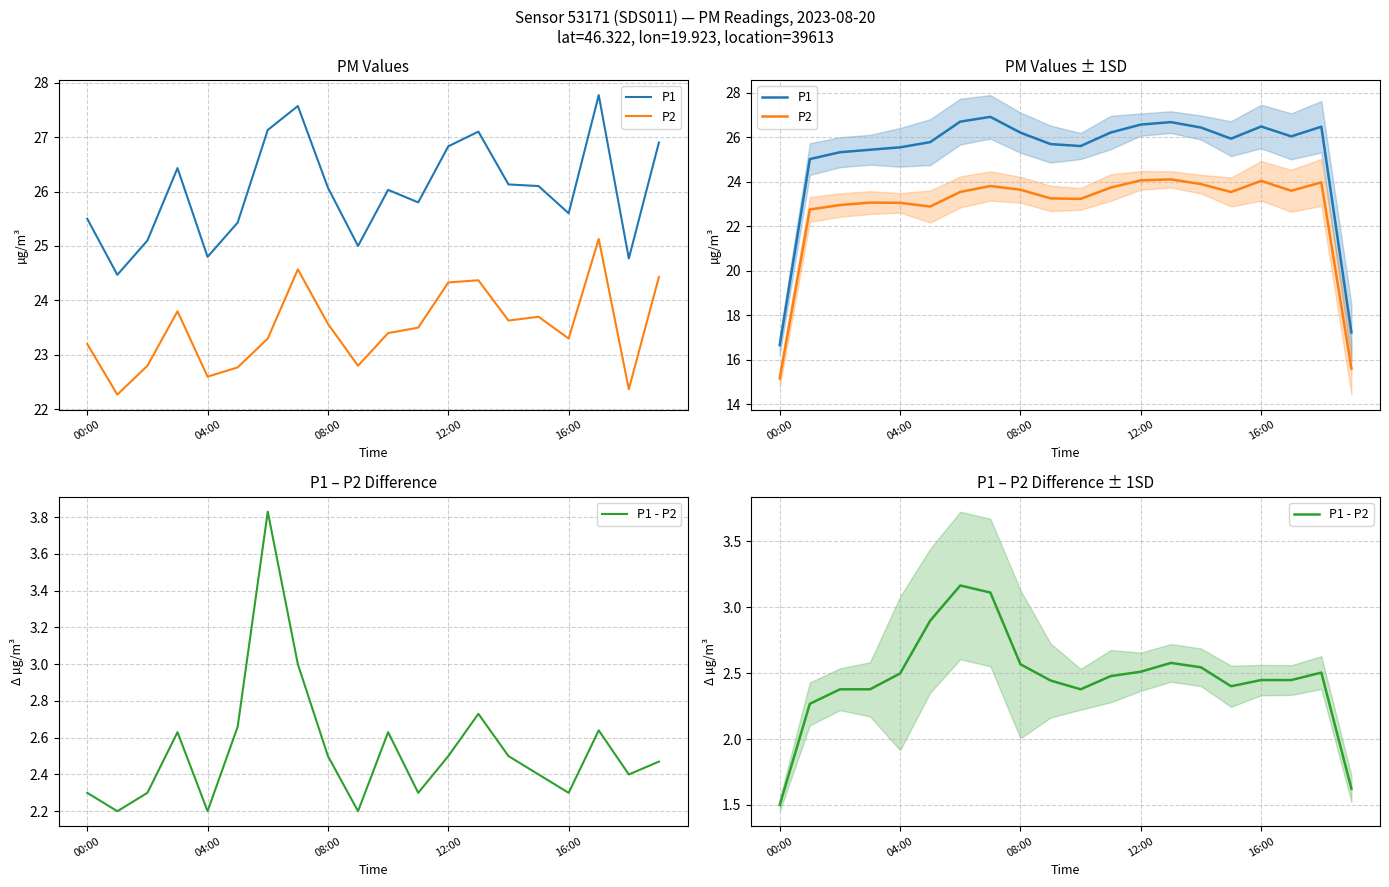

At which category does the chart reach its peak across all series?

7